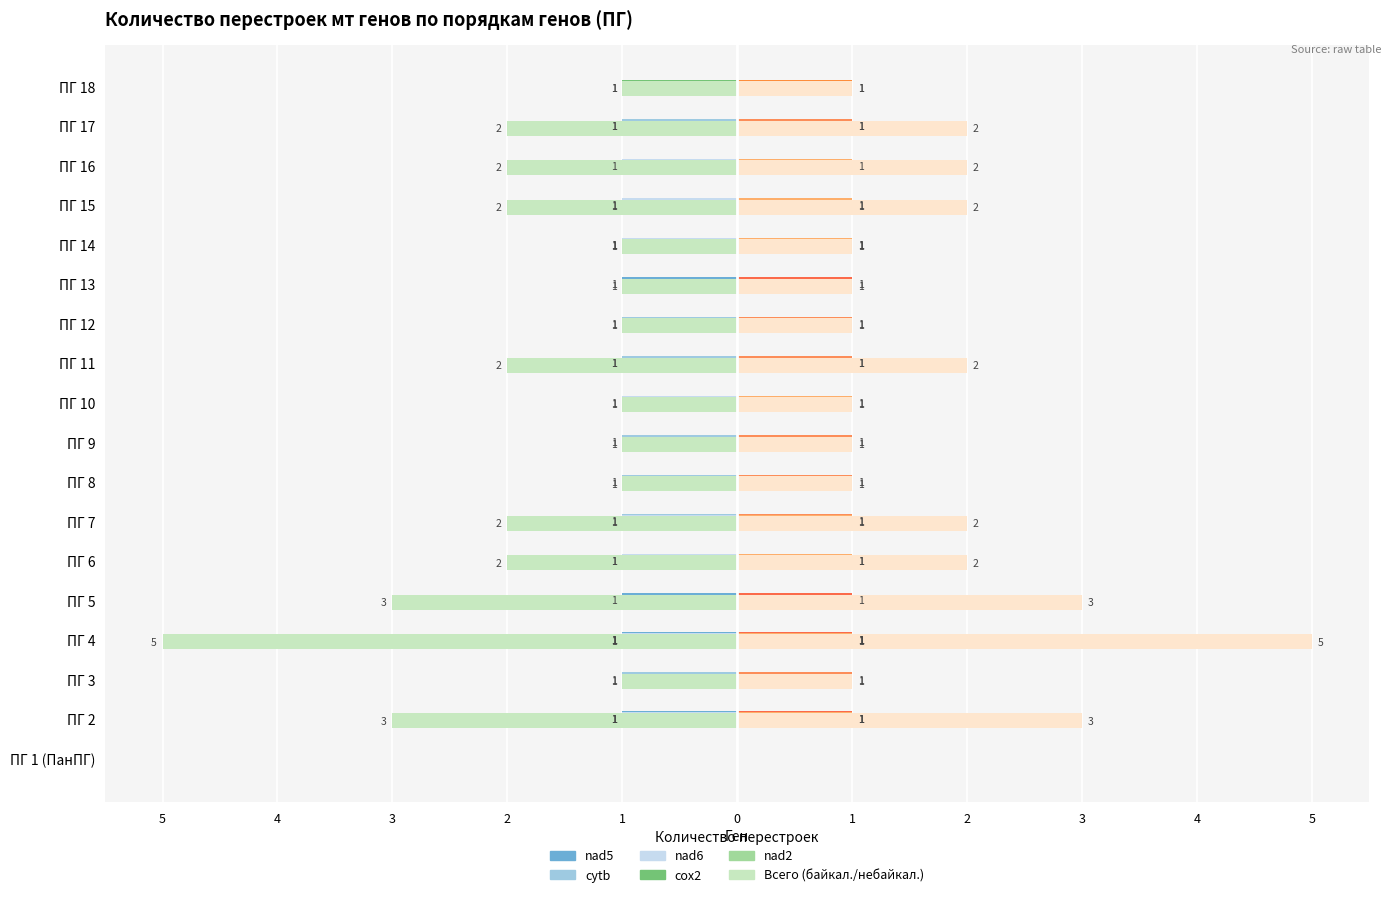

Reading right to left, transcribe all the data shown in this chart.

Всего (байкал./небайкал.): -1	-2	-2	-2	-1	-1	-1	-2	-1	-1	-1	-2	-2	-3	-5	-1	-3	0
nad5: 0	-1	0	0	0	-1	0	-1	0	0	0	0	0	-1	-1	0	-1	0
cytb: 0	-1	0	-1	-1	0	-1	-1	0	-1	-1	-1	-1	0	-1	-1	-1	0
nad6: 0	0	-1	-1	-1	0	0	0	-1	0	0	-1	-1	0	-1	0	-1	0
cox2: -1	0	0	0	0	0	0	0	0	0	0	0	0	0	-1	0	0	0